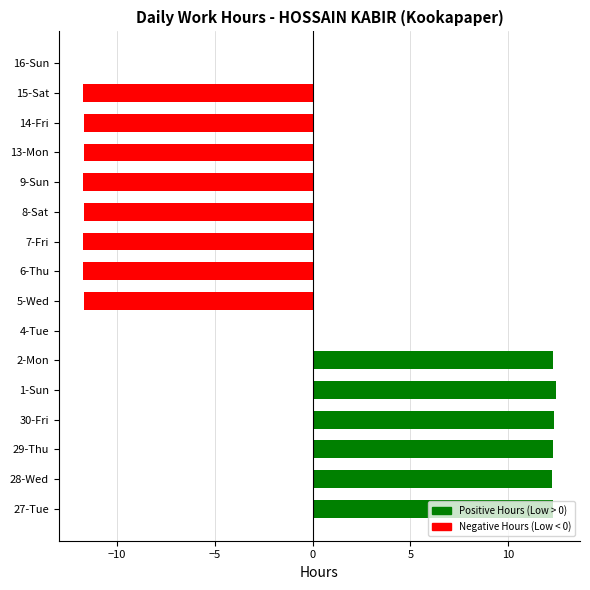

Which has a higher value, 27-Tue or 9-Sun?

27-Tue